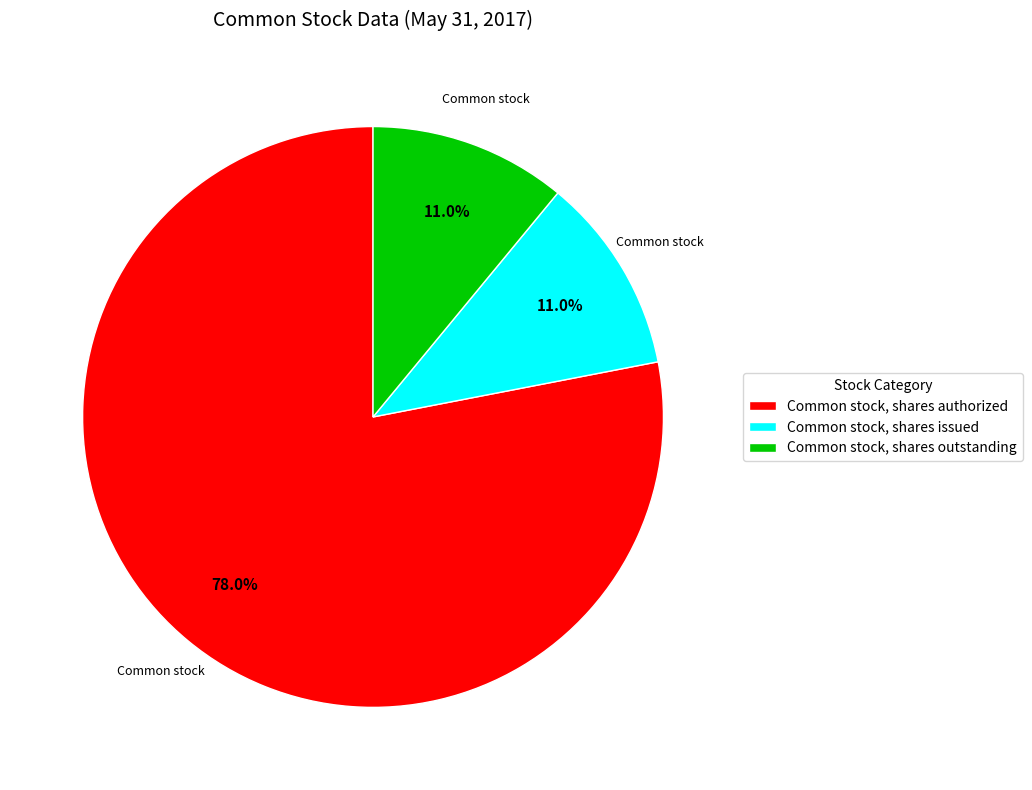

Which slice represents more than half of the pie?

Common stock, shares authorized